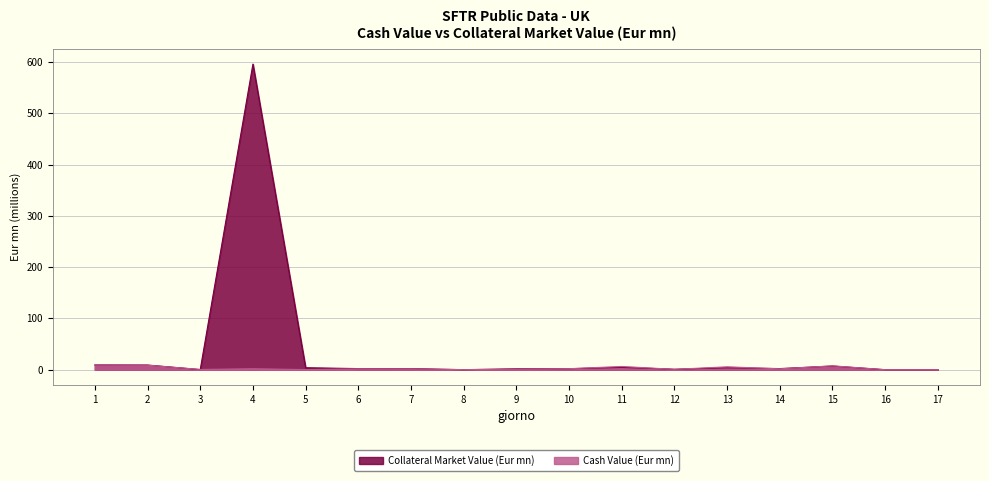

The Collateral Market Value (Eur mn) series shows 0.2 at 3. True or false?

True